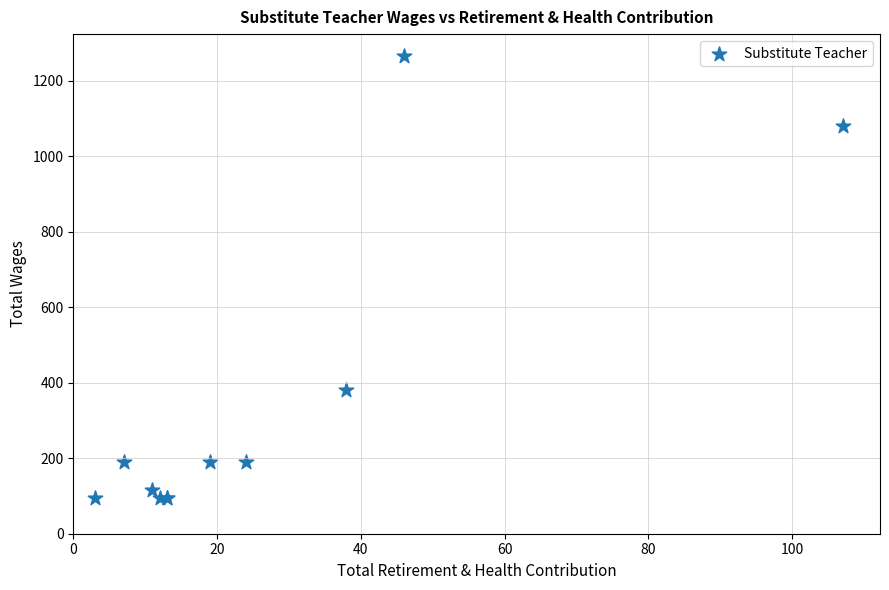

What Y value in the scatter plot is closest to 680?

380